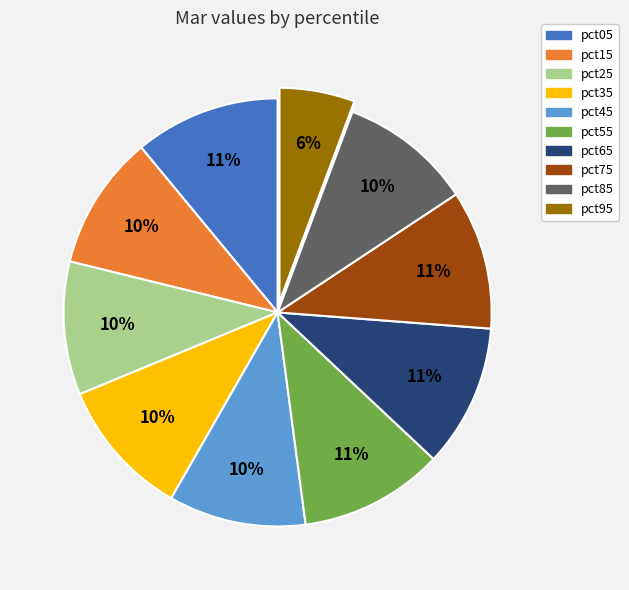

True or false: pct75 accounts for 11% of the total.

True